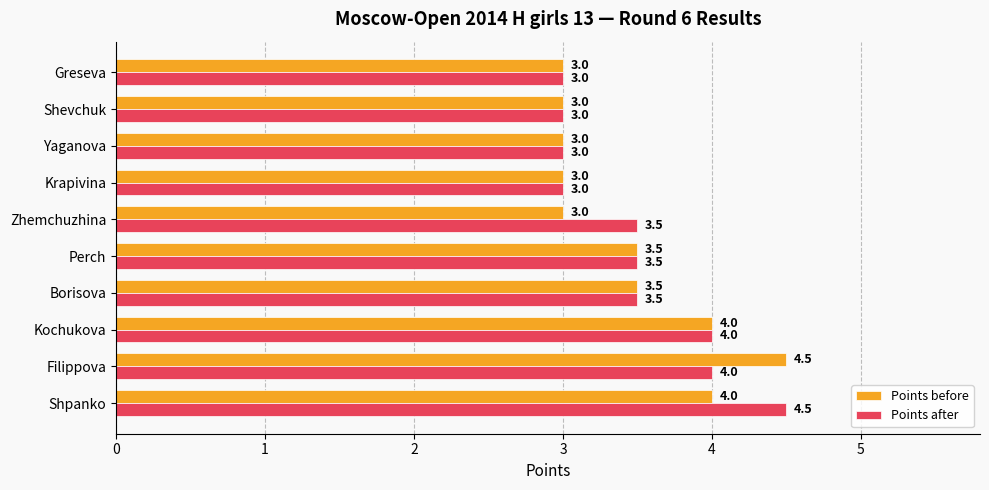

What is the sum of all Points before values?

34.5